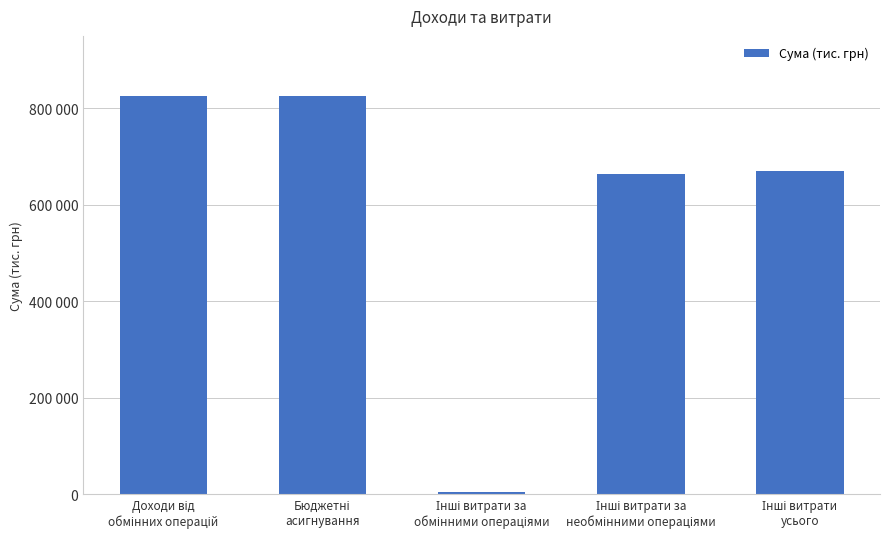

What is the label of the 2nd bar from the left?

Бюджетні
асигнування